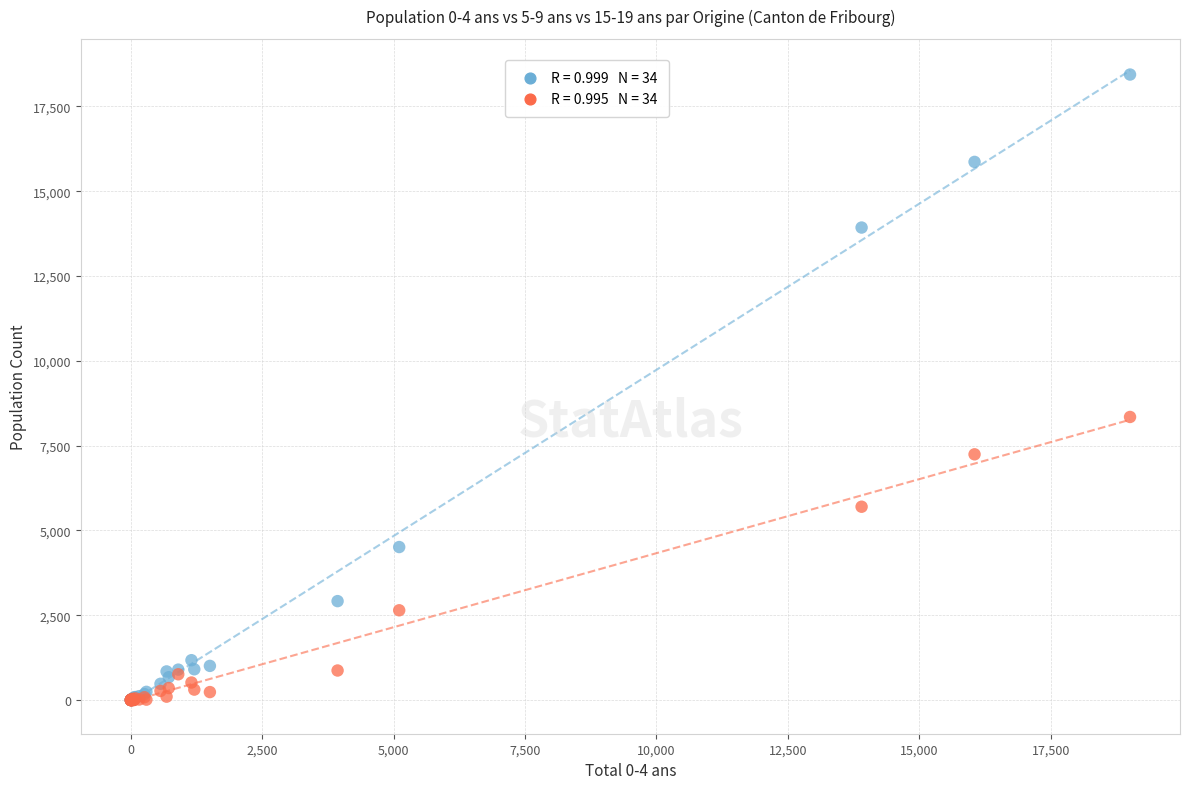

Across all series, what Y value is closest to 9218?

8344